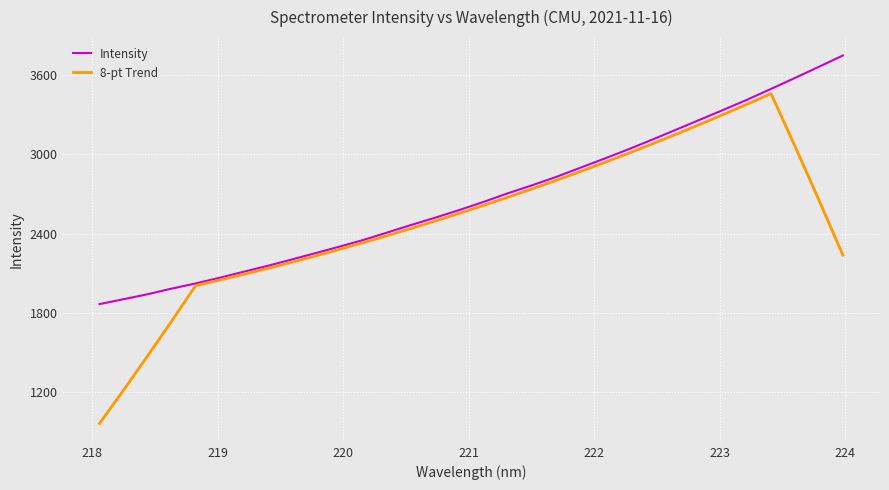

Which series has the largest total across all categories?

Intensity